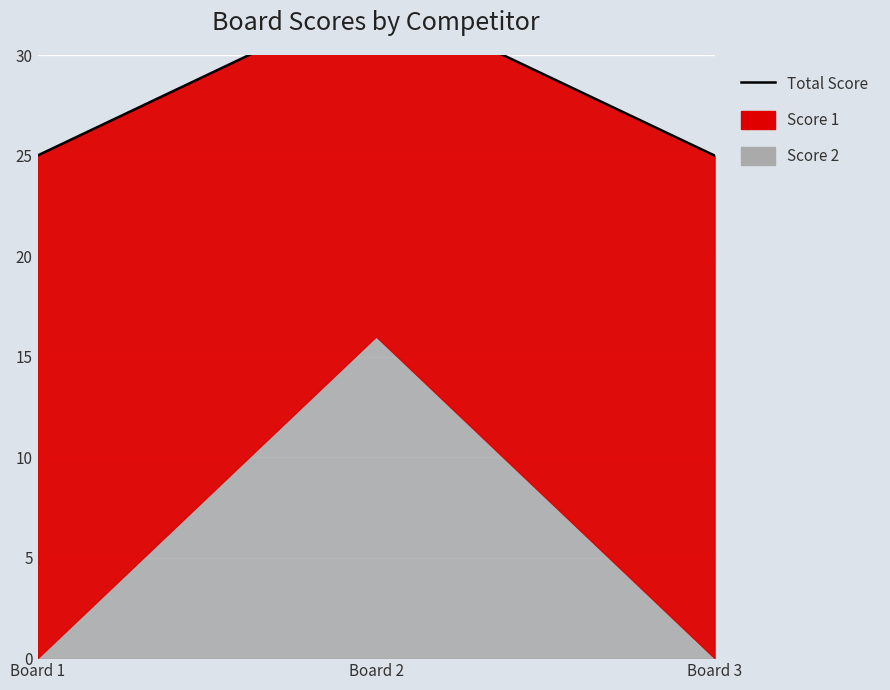

List the labels in order of value, smallest first.

Board 1, Board 3, Board 2